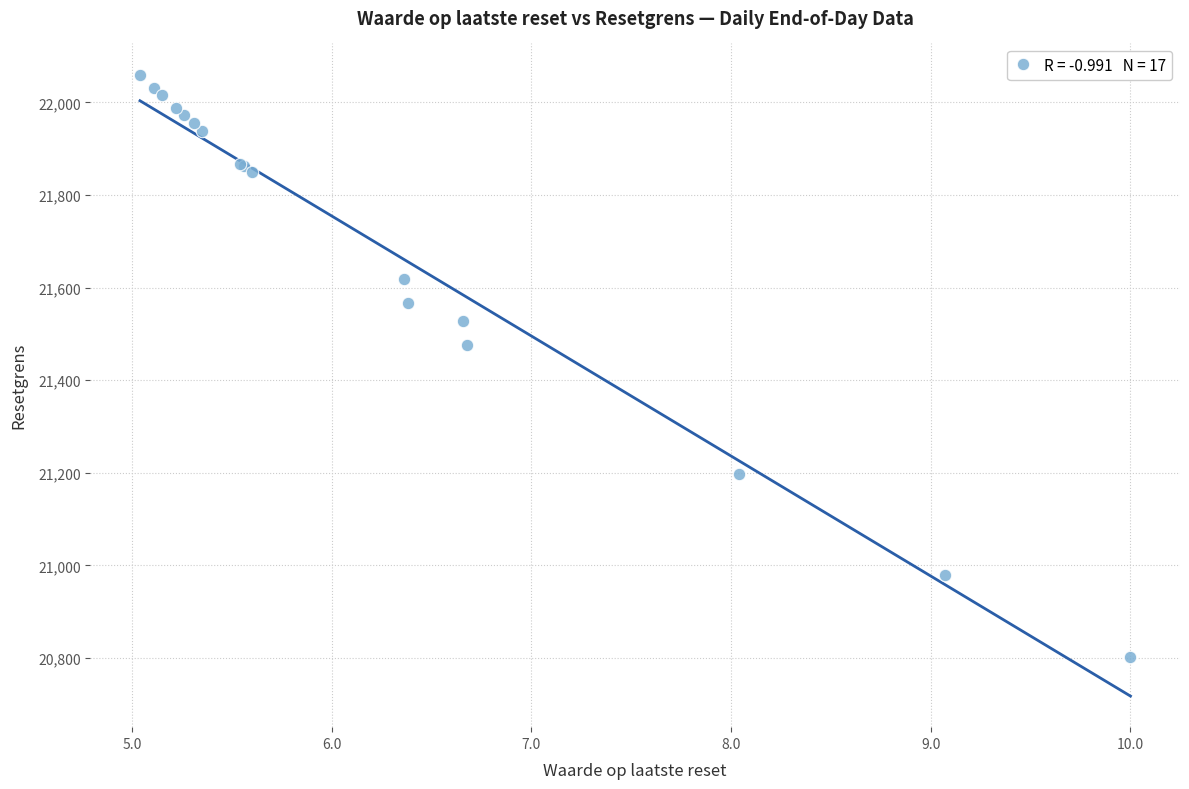

What Y value in the scatter plot is closest to 21431?

21475.5